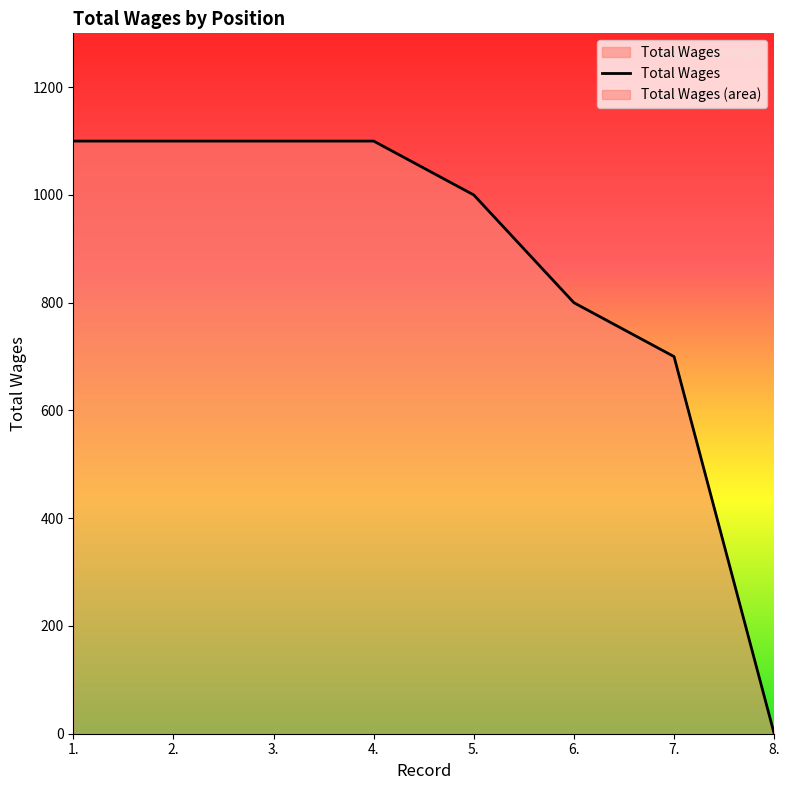

True or false: there are more than 2 points higher than both neighbors.

False